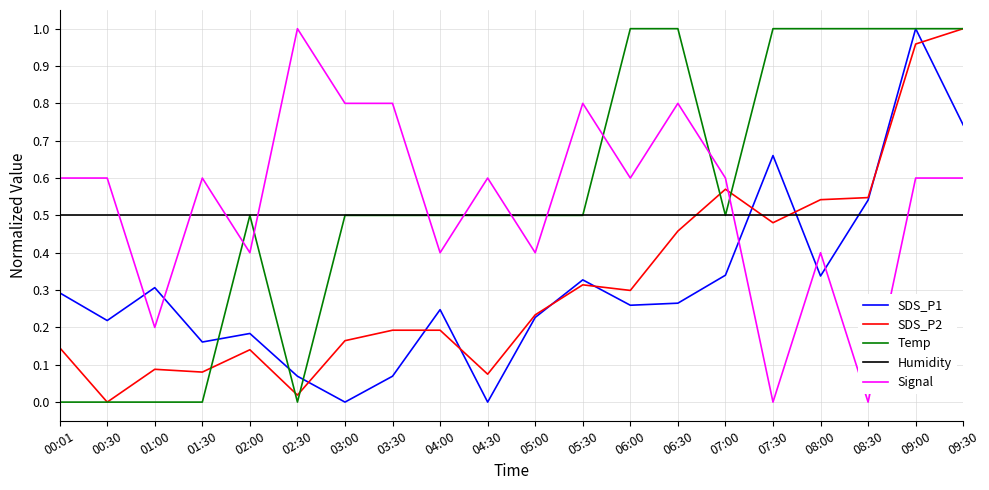

Between 01:00 and 05:30, which series saw the biggest shift?

Signal